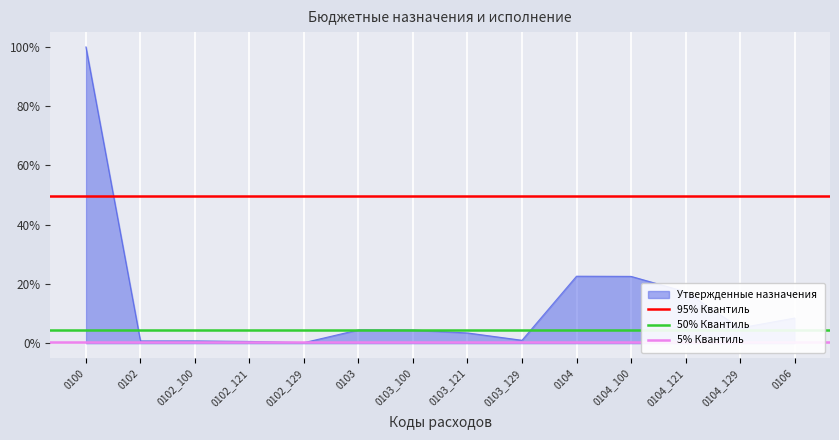

True or false: 95% Квантиль has a value of 49.7 at 0100.

True